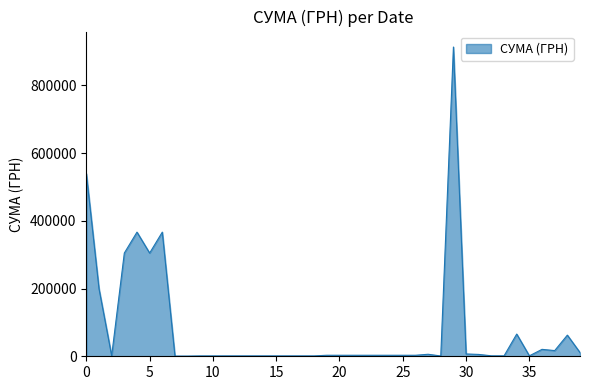

Does the chart have visible grid lines?

No